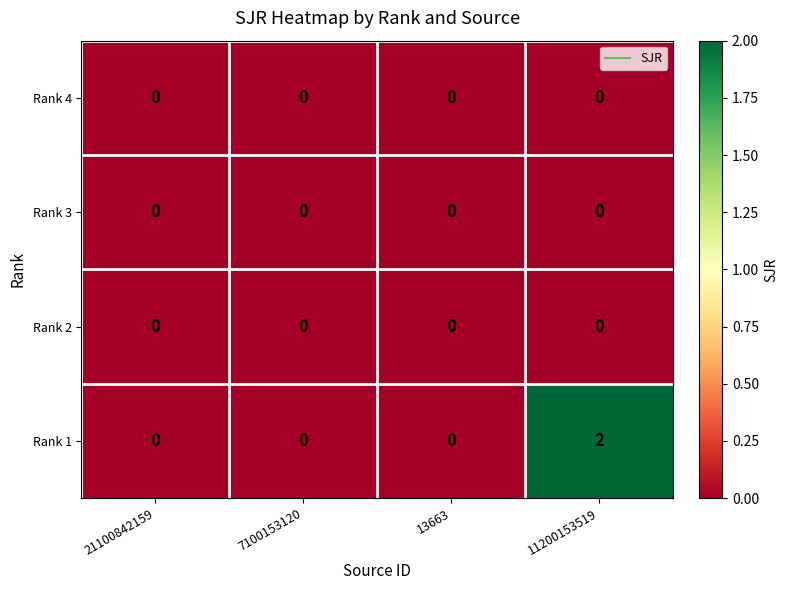

At which category is the sum across all series the highest?

11200153519